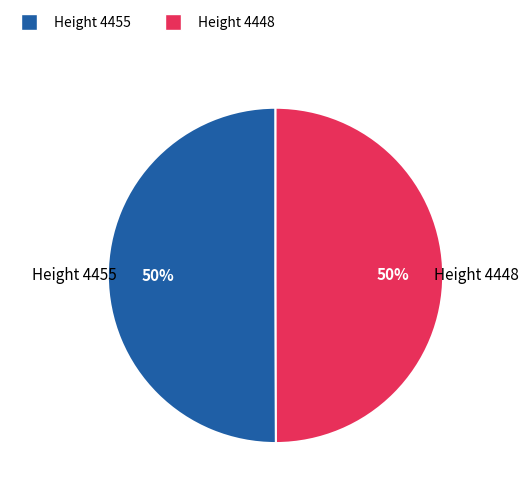

To the nearest percent, what portion does Height 4455 represent?

50%